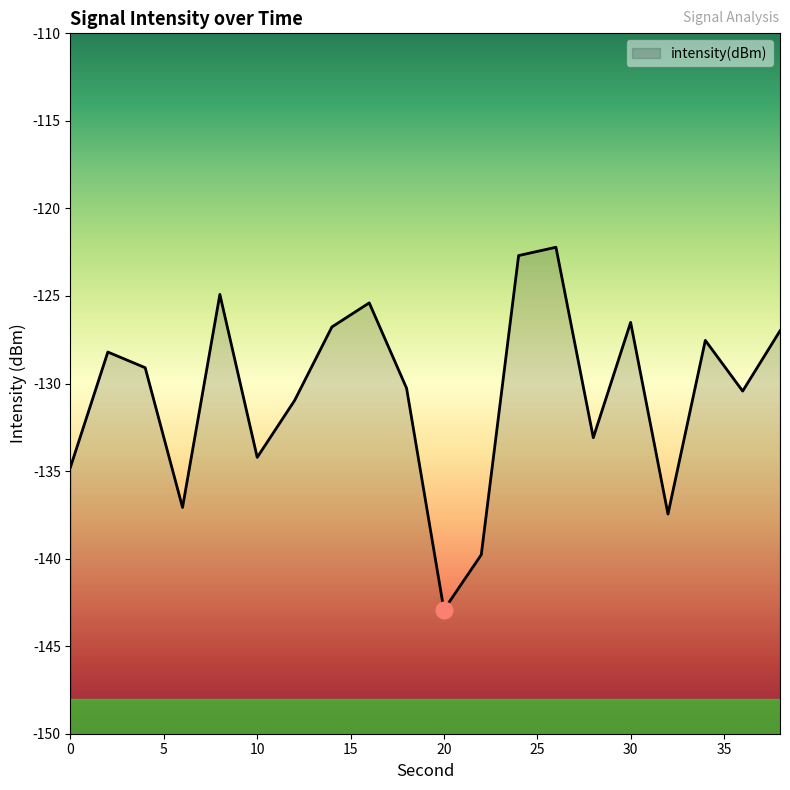

Rank the categories by value from lowest to highest.

20, 22, 32, 6, 0, 10, 28, 12, 36, 18, 4, 2, 34, 38, 14, 30, 16, 8, 24, 26